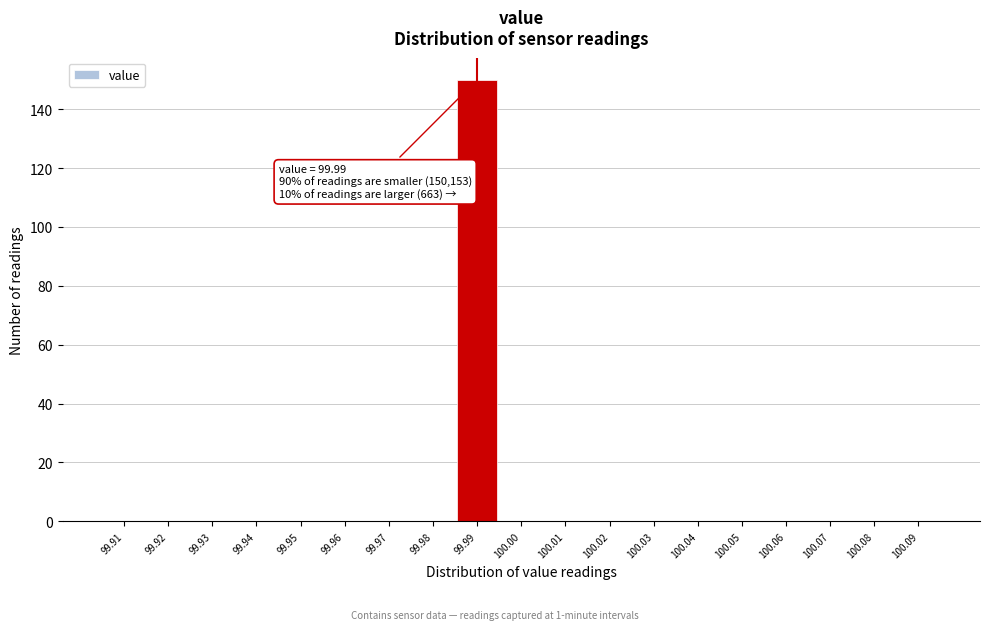

Reading left to right, what are all the values shown in this chart?

99.91=0	99.92=0	99.93=0	99.94=0	99.95=0	99.96=0	99.97=0	99.98=0	99.99=150	100.00=0	100.01=0	100.02=0	100.03=0	100.04=0	100.05=0	100.06=0	100.07=0	100.08=0	100.09=0